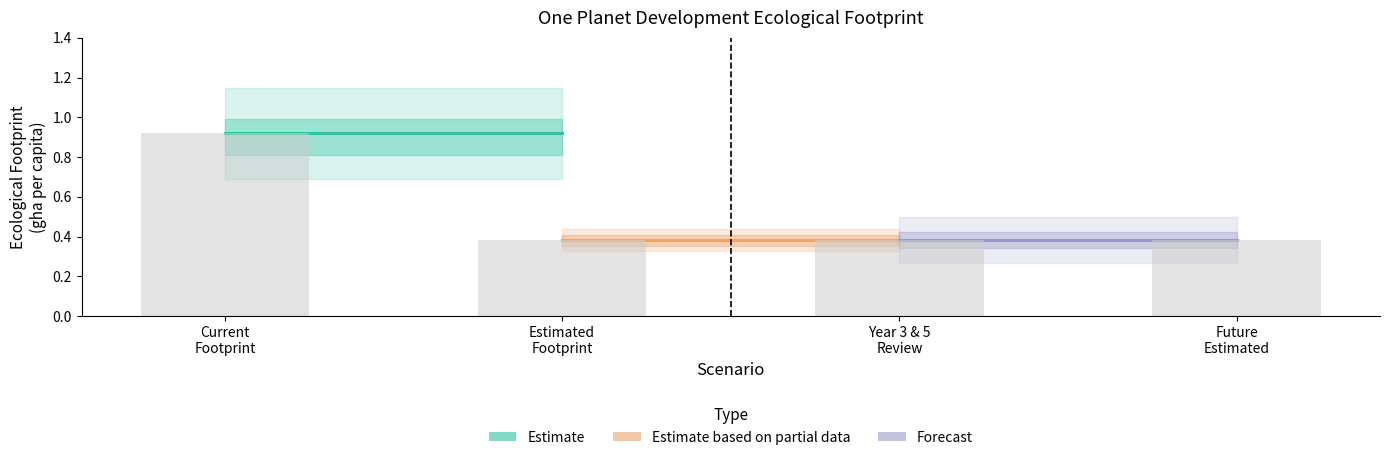

What is the difference between the maximum and minimum values?

0.5